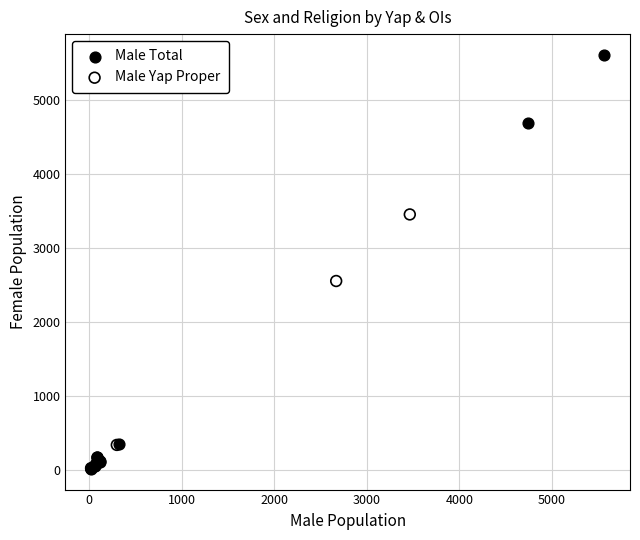

Which series has the largest Y range (max minus min)?

Male Total